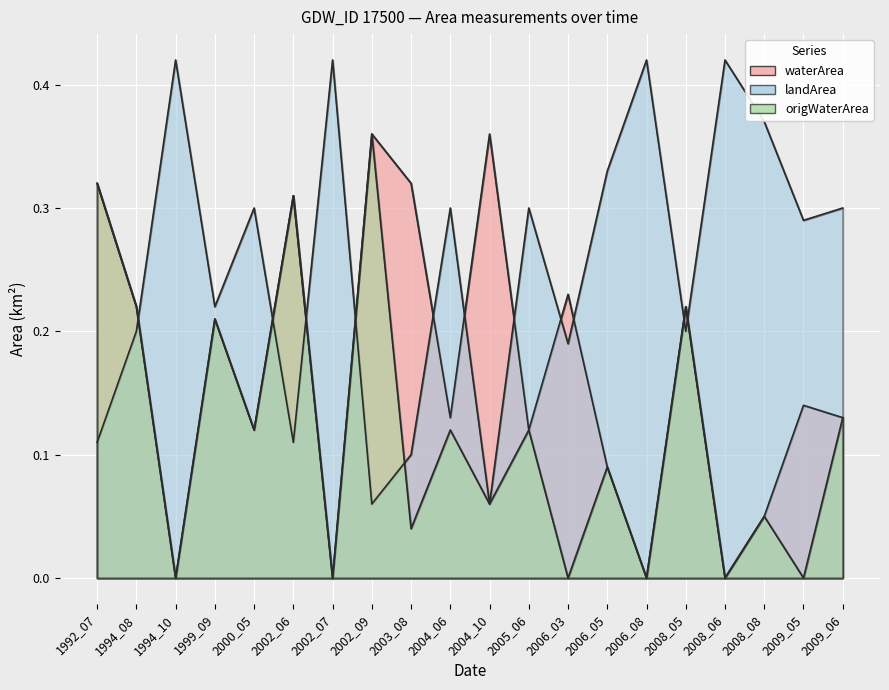

How many categories are shown in the chart?

20